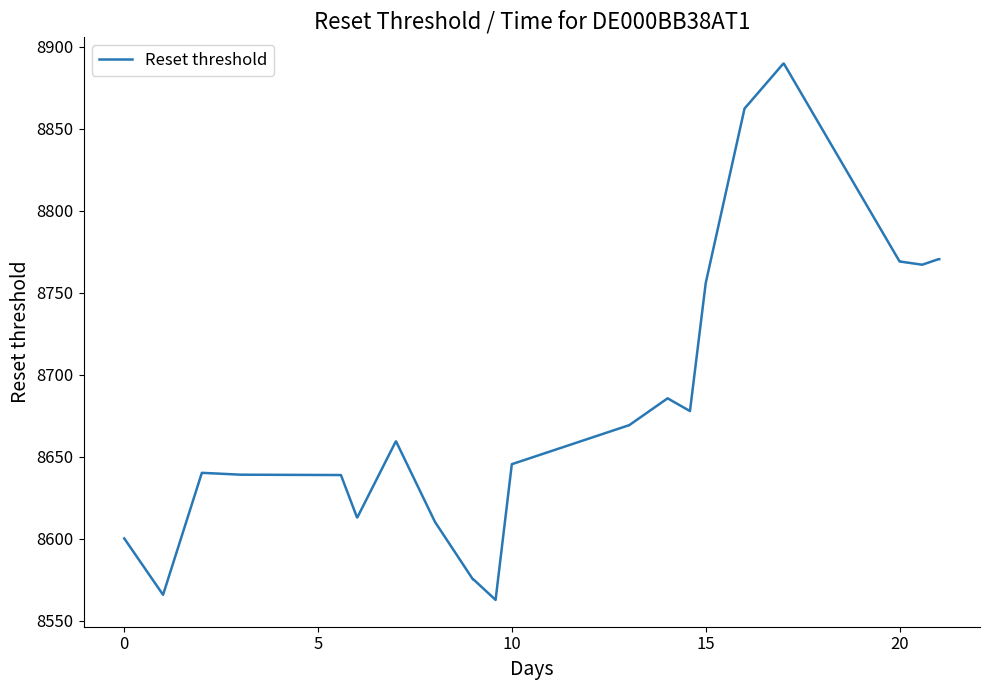

What is the maximum value shown in the chart?

8889.7